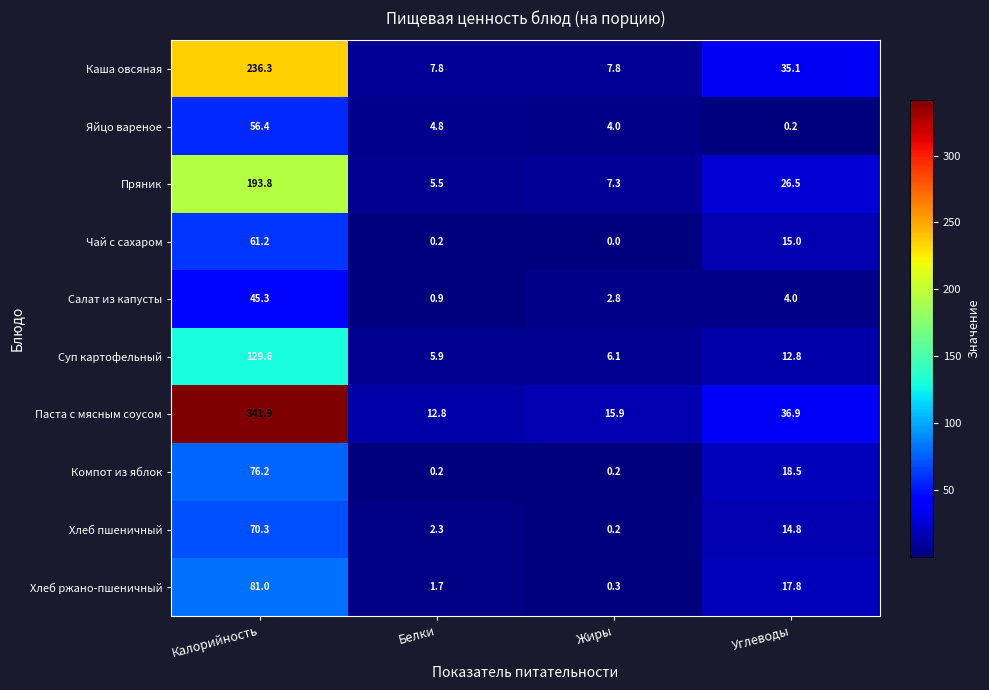

At which category is the sum across all series the highest?

Калорийность